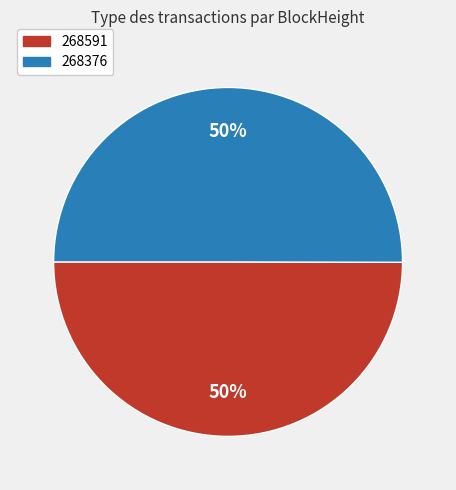

Approximately how many times larger is the value at 268591 compared to 268376?

1.0